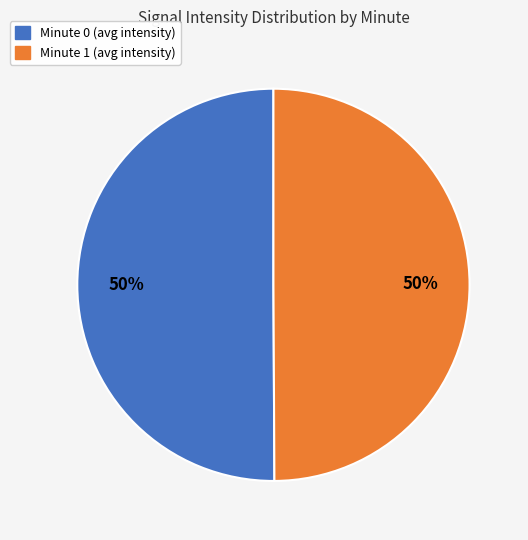

How many slices are in this pie chart?

2